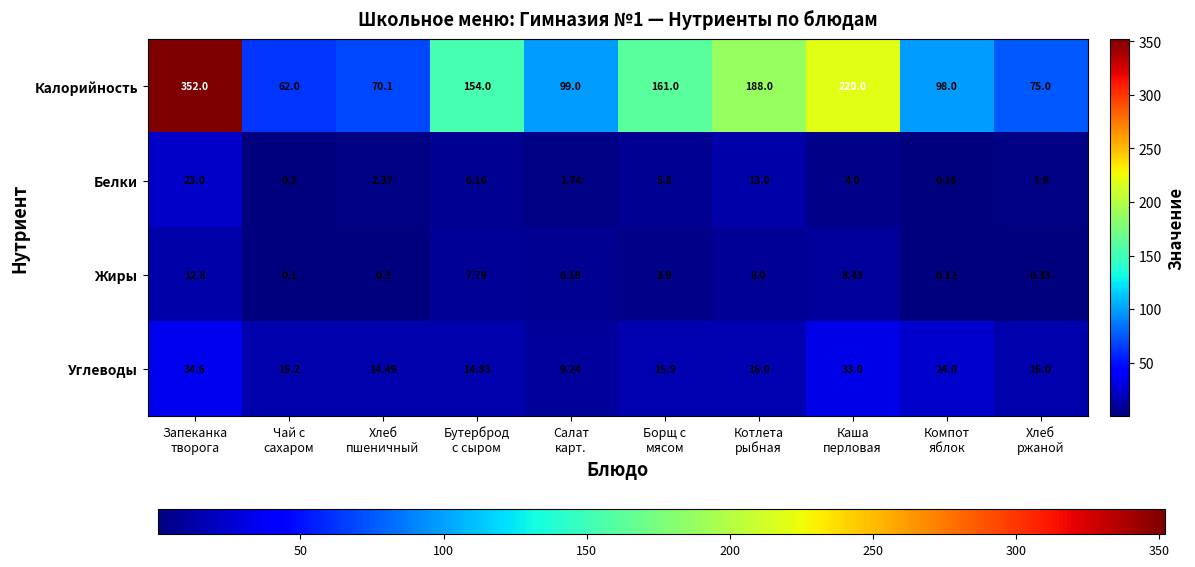

Which series has the largest total across all categories?

Калорийность